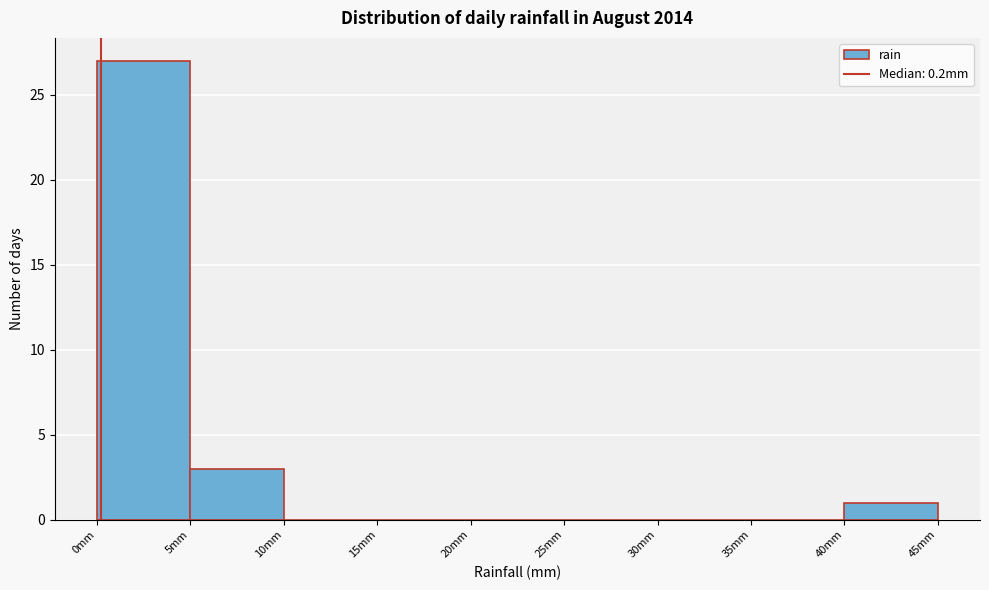

Reading left to right, list every bar in this chart as the range it spans on the x-axis followed by its height. The values are not printed on the chart, so give them approximately, as read against the axis.

0 to 5: 27
5 to 10: 3
10 to 15: 0
15 to 20: 0
20 to 25: 0
25 to 30: 0
30 to 35: 0
35 to 40: 0
40 to 45: 1